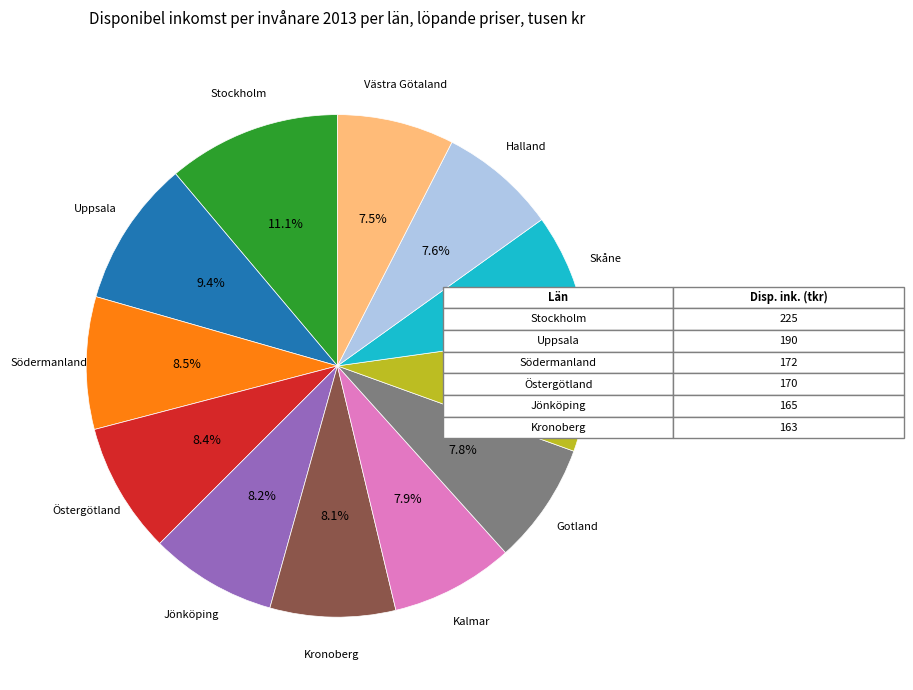

Is there a majority slice in this chart?

No